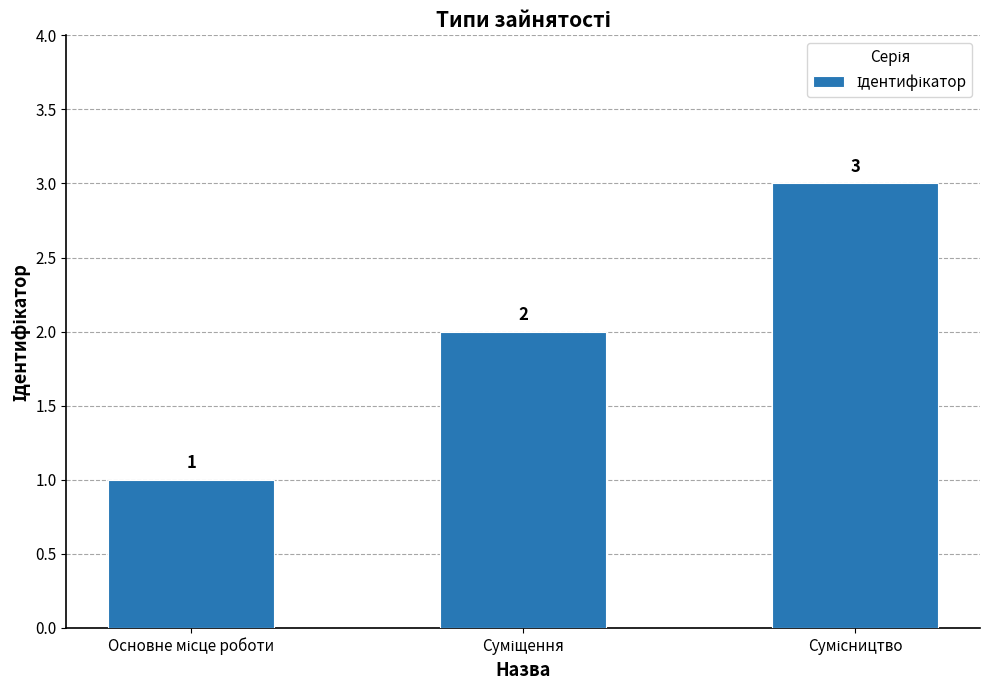

Count the values in the range 1 to 3.

3